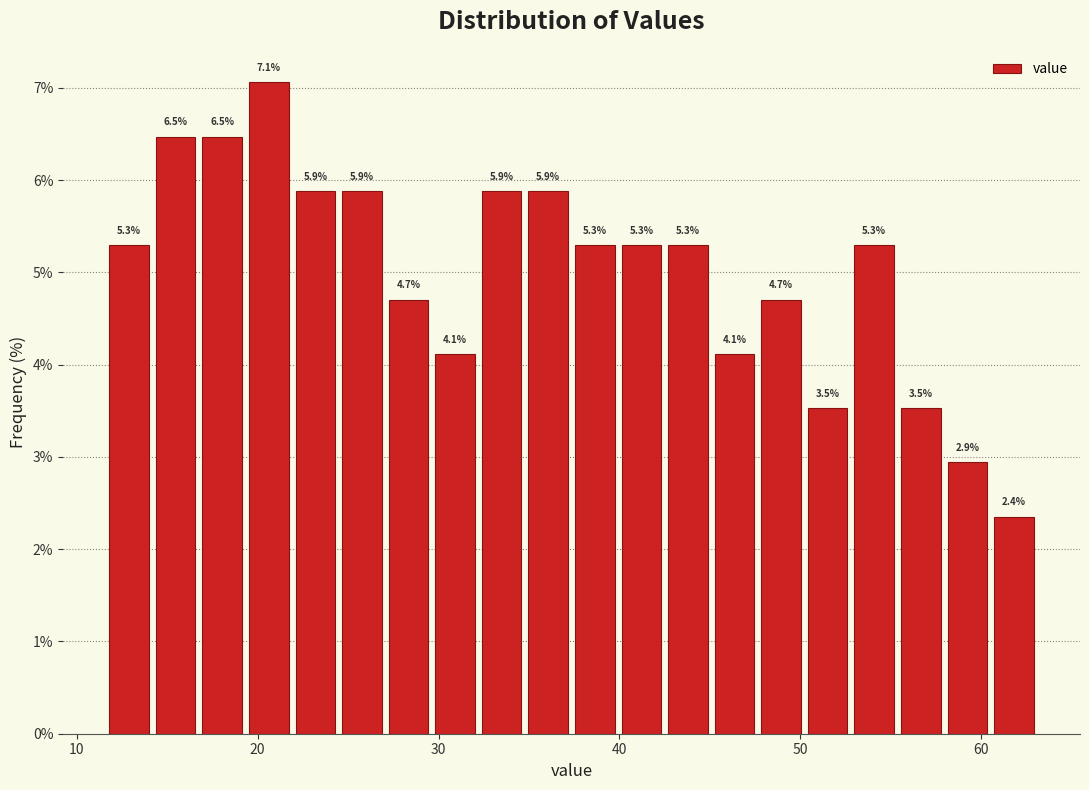

Around what value on the x-axis is the tallest bar? Give the approximate position of its centre, as read against the axis.

21